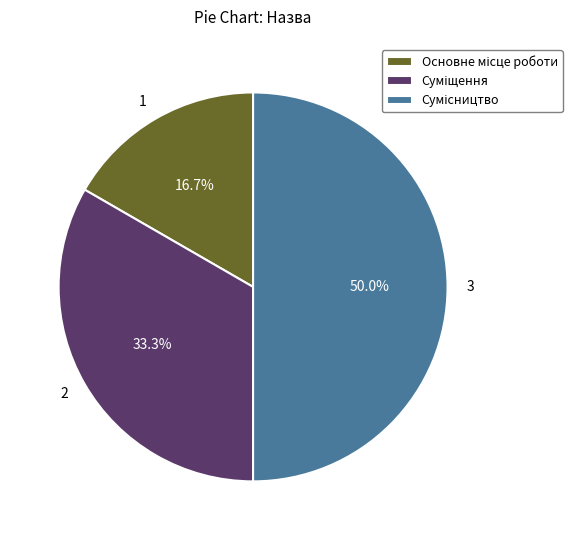

Count the number of slices in the pie.

3